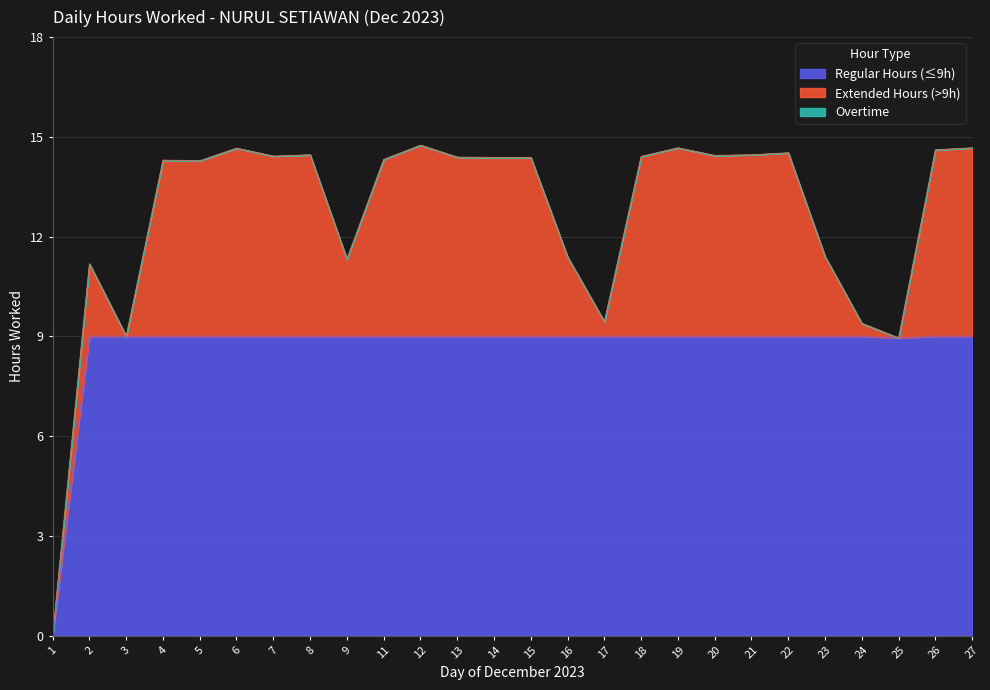

What is the total value across all series at 7?

14.4